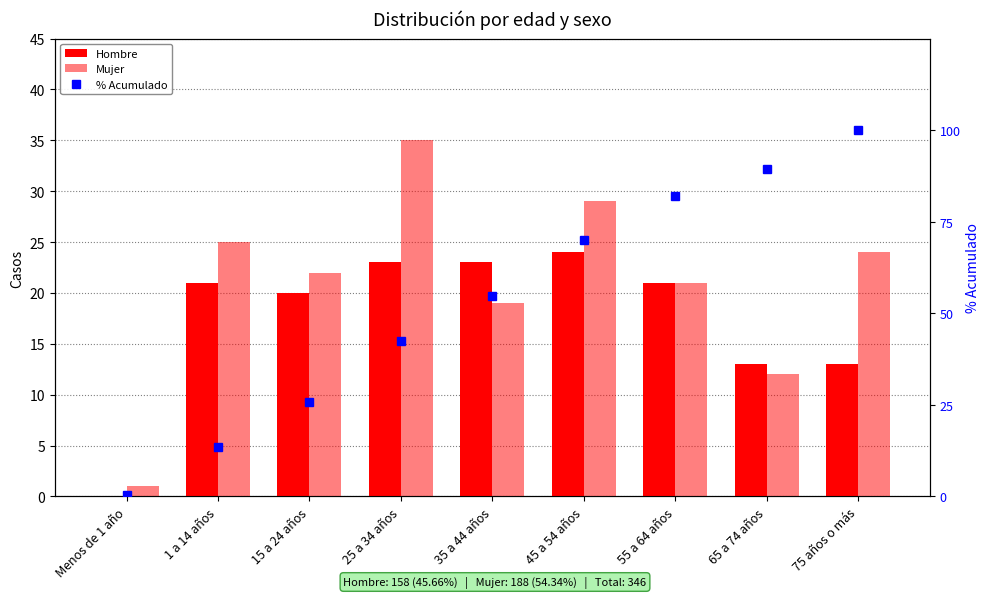

The Mujer series shows 8.5 at 1 a 14 años. True or false?

False